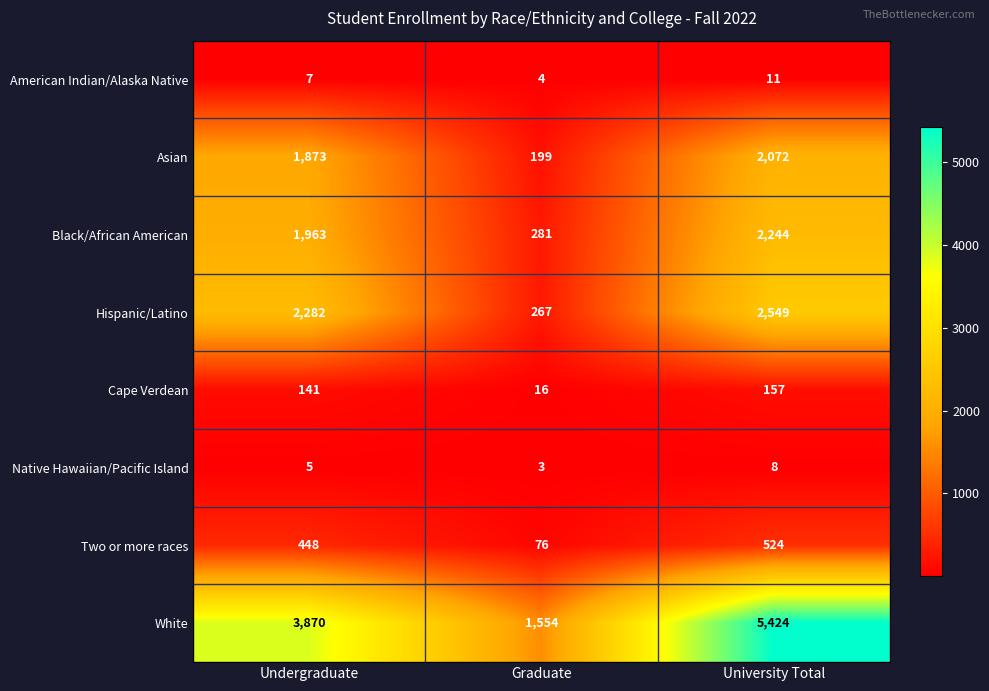

What is the approximate value of Black/African American at University Total?

2244